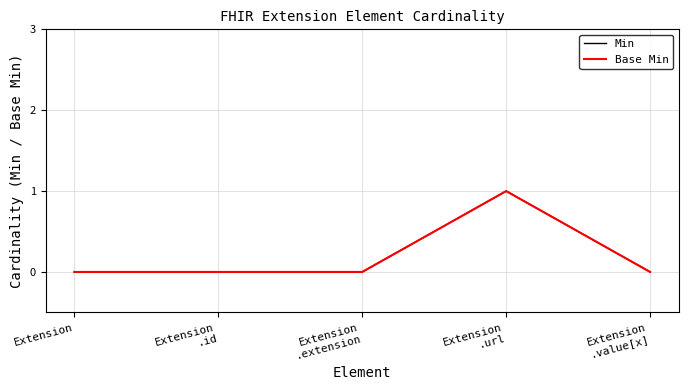

Is this an area chart (filled region under the line)?

No